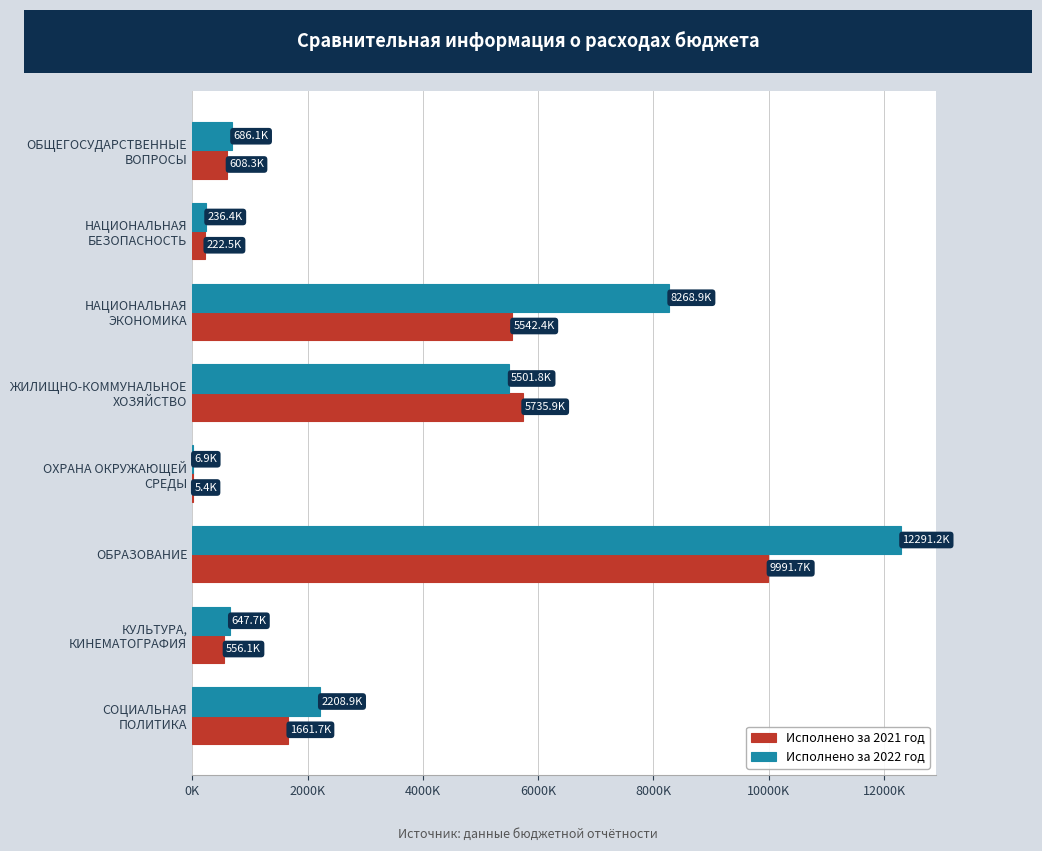

Which series has the largest total across all categories?

Исполнено за 2022 год